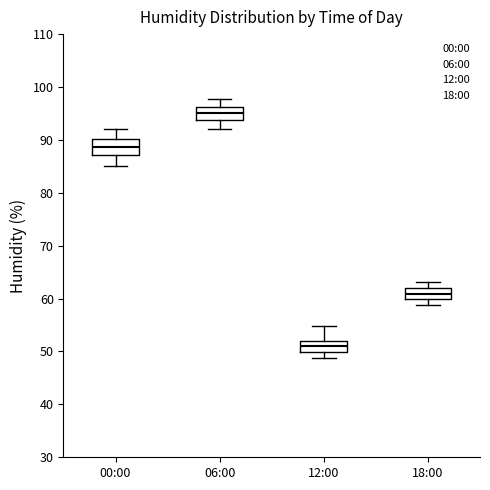

Which box's median line is the lowest?

12:00